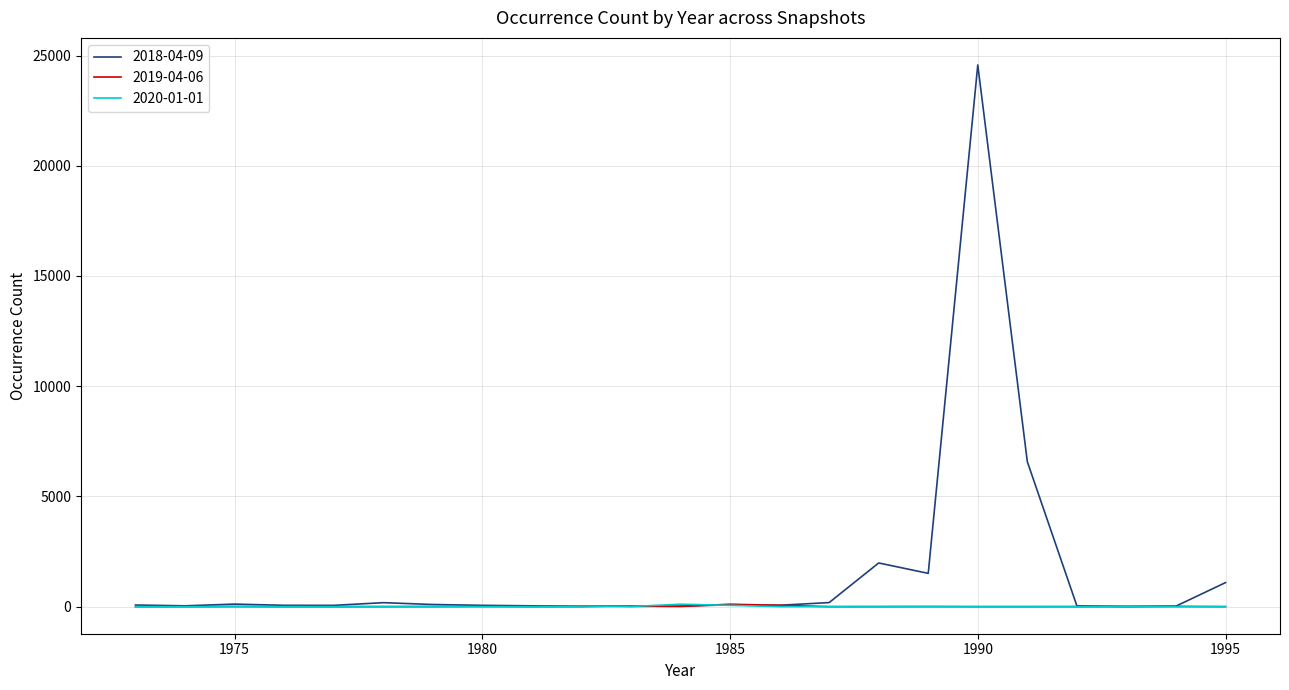

Which series has the largest range (max minus min)?

2018-04-09